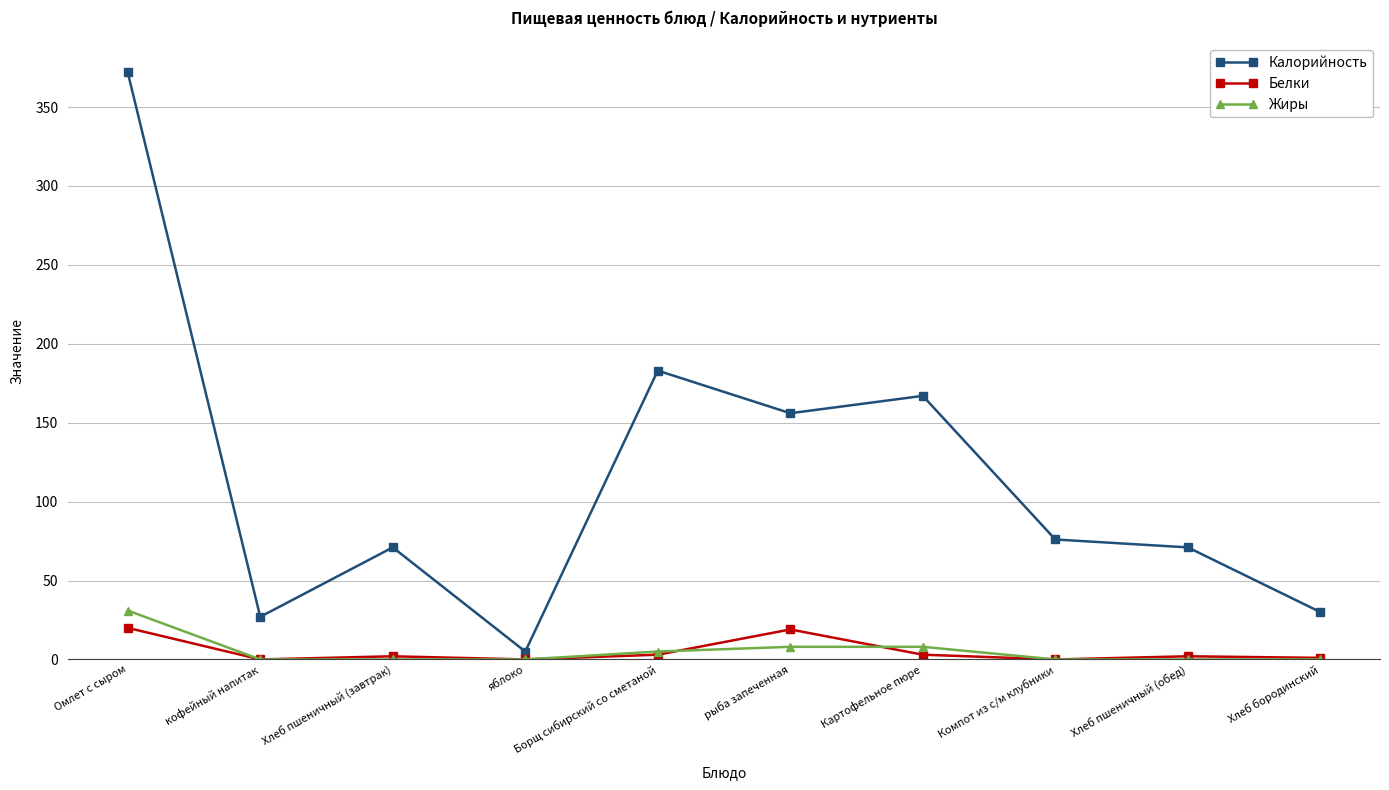

Where is the first local minimum for Калорийность?

кофейный напитак